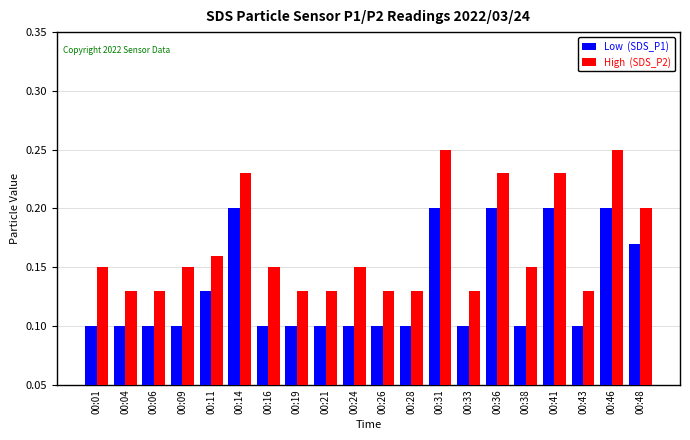

What is the total value across all series at 00:11?

0.3